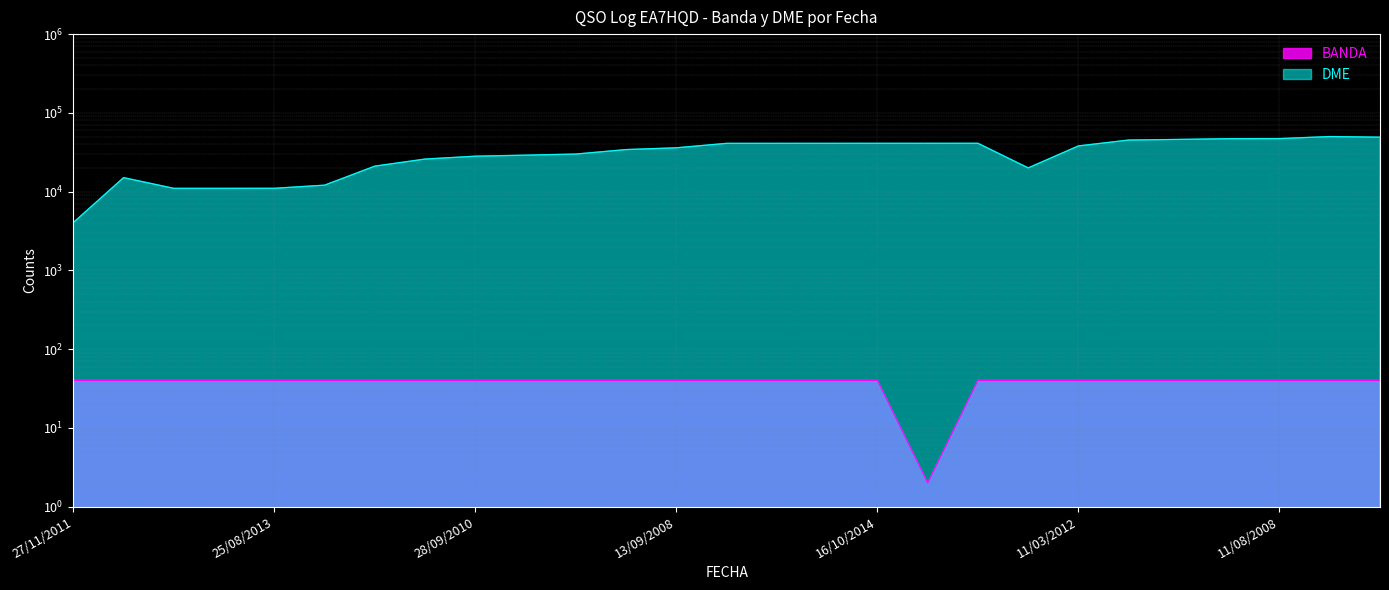

What is the sum of all DME values?

857477